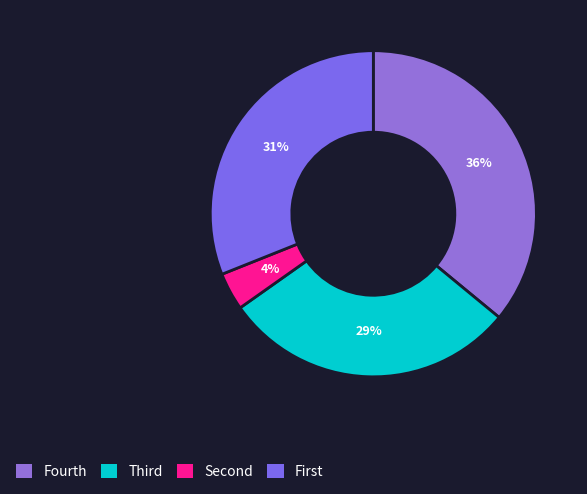

How many segments does this pie chart have?

4